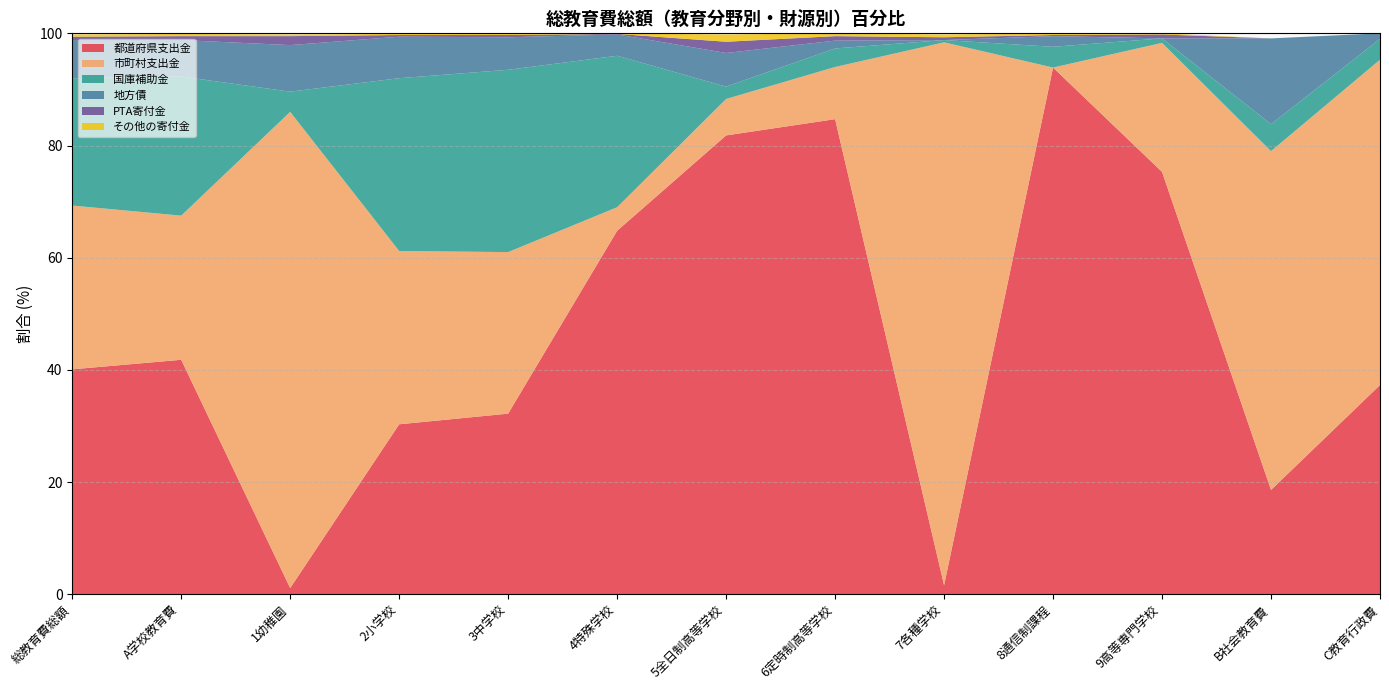

Reading left to right, transcribe all the data shown in this chart.

都道府県支出金: 40.1	41.8	1.1	30.3	32.2	64.8	81.8	84.7	1.6	93.9	75.3	18.6	37.3
市町村支出金: 29.2	25.7	84.9	30.9	28.8	4.2	6.5	9.3	96.8	0.0	23.0	60.4	58.0
国庫補助金: 22.7	24.8	3.6	30.8	32.5	27.0	2.2	3.3	0.4	3.7	0.8	4.8	3.7
地方債: 6.8	6.5	8.3	7.4	5.8	3.8	6.0	1.4	0.0	1.9	0.0	15.3	1.0
PTA寄付金: 0.6	0.7	1.6	0.3	0.4	0.1	2.0	0.8	0.5	0.2	0.7	0.0	0.0
その他の寄付金: 0.4	0.4	0.3	0.2	0.2	0.1	1.3	0.5	0.5	0.3	0.2	0.0	0.0